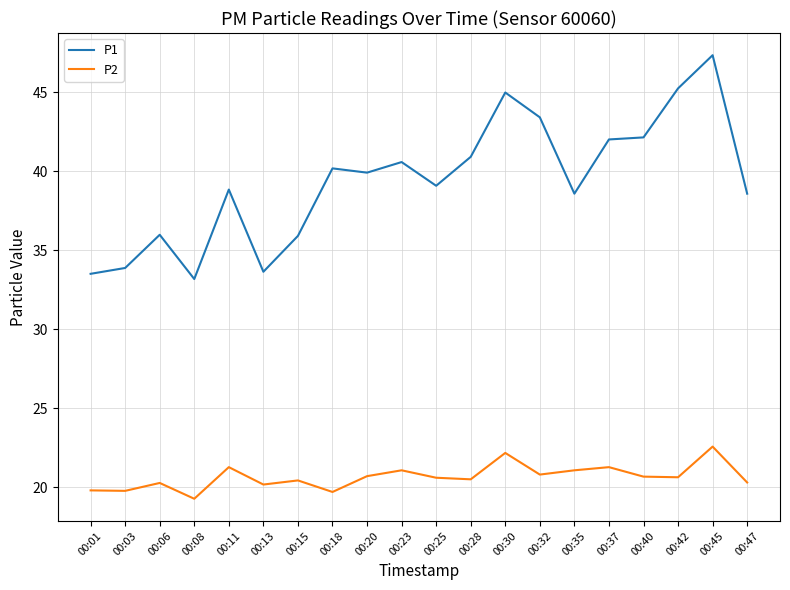

True or false: P1 and P2 intersect in this chart.

False